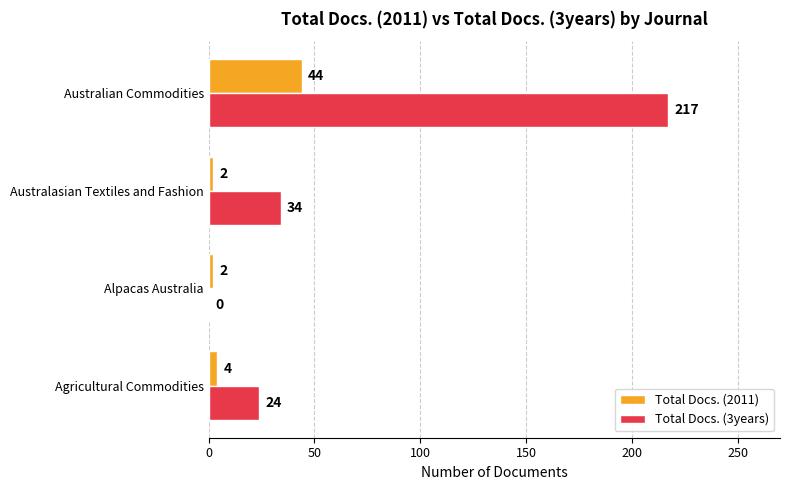

Which series changed the most between Agricultural Commodities and Alpacas Australia?

Total Docs. (3years)